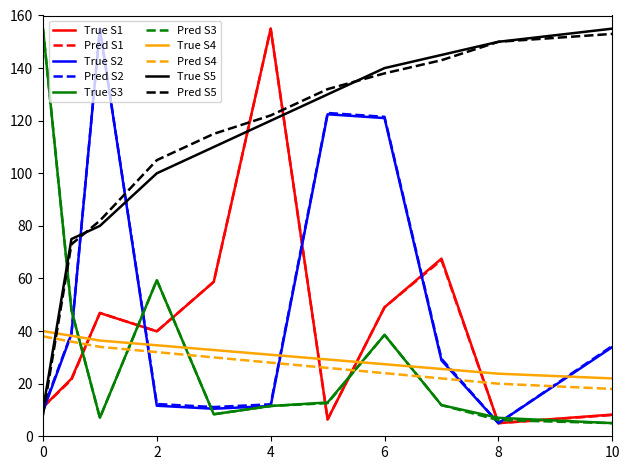

True or false: True S4 and True S5 cross at least once.

True